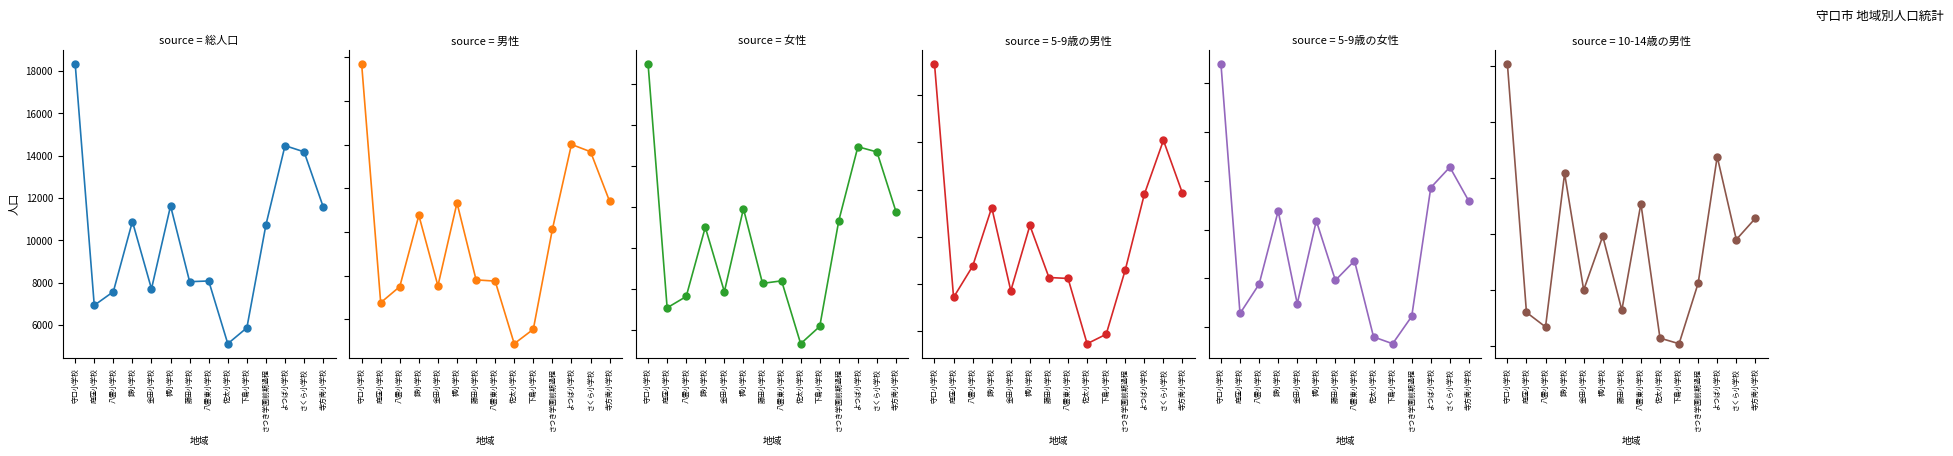

Which series has the widest spread of Y values?

総人口